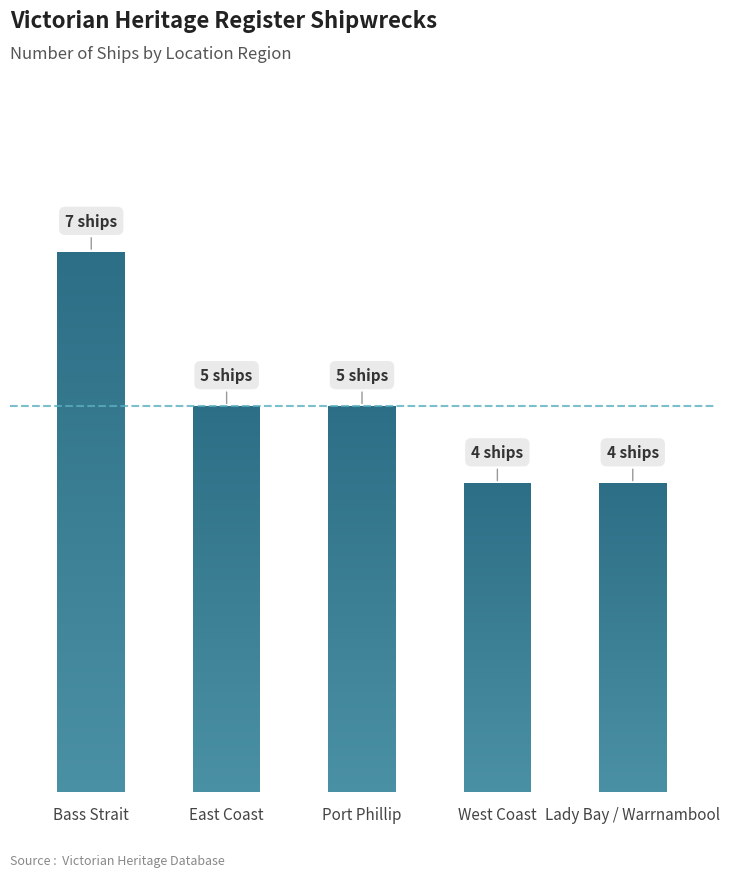

What is the label of the 1st bar from the right?

Lady Bay / Warrnambool